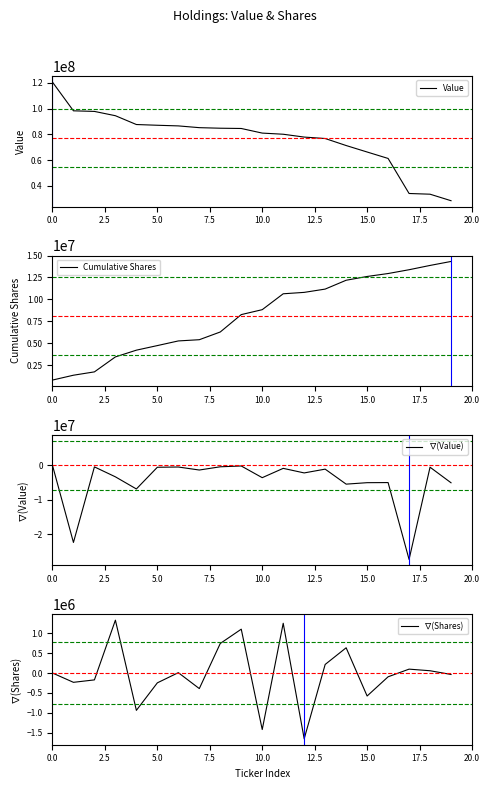

Rank the series by their maximum value, from lowest to highest.

∇(Value), ∇(Shares), Cumulative Shares, Value